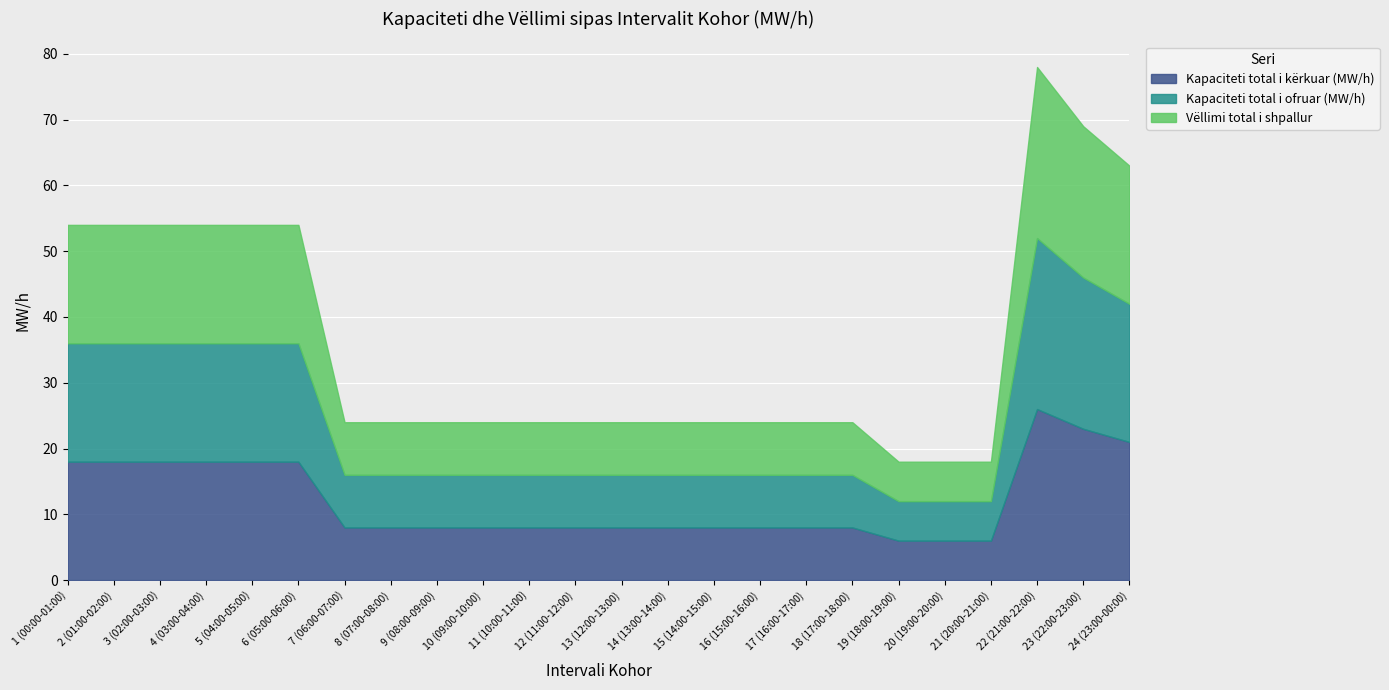

How many categories are shown in the chart?

24